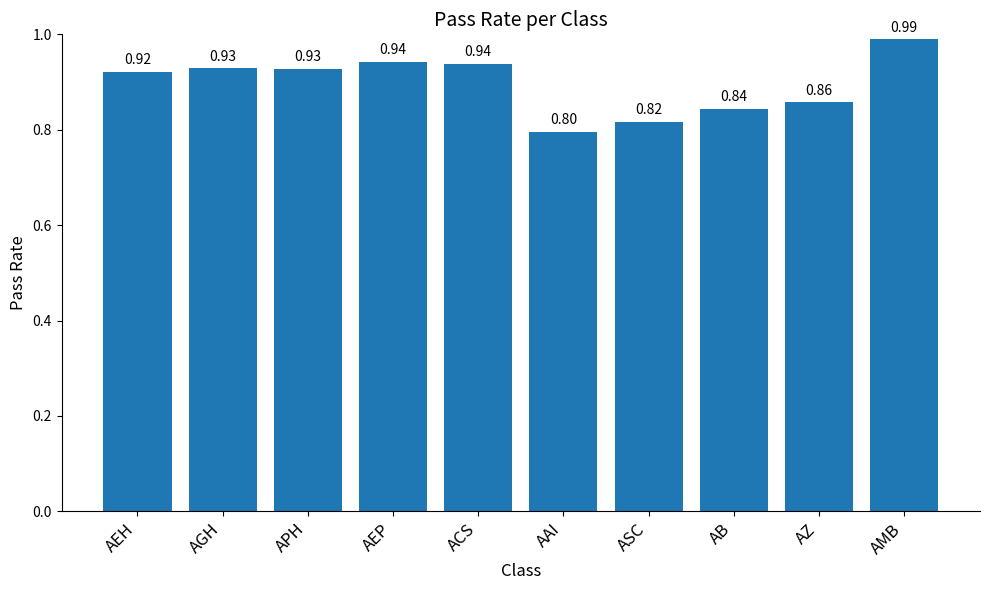

What is the sum of the values at ACS and AAI?

1.7